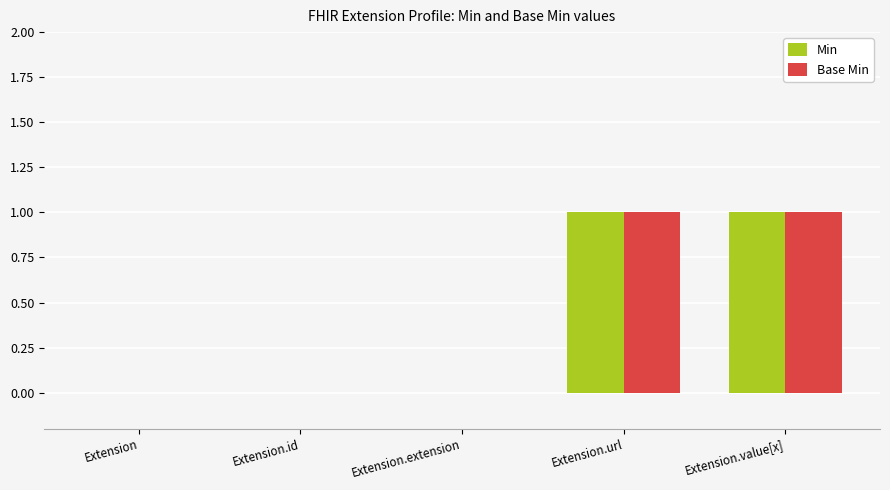

The Base Min series shows 0 at Extension.extension. True or false?

True